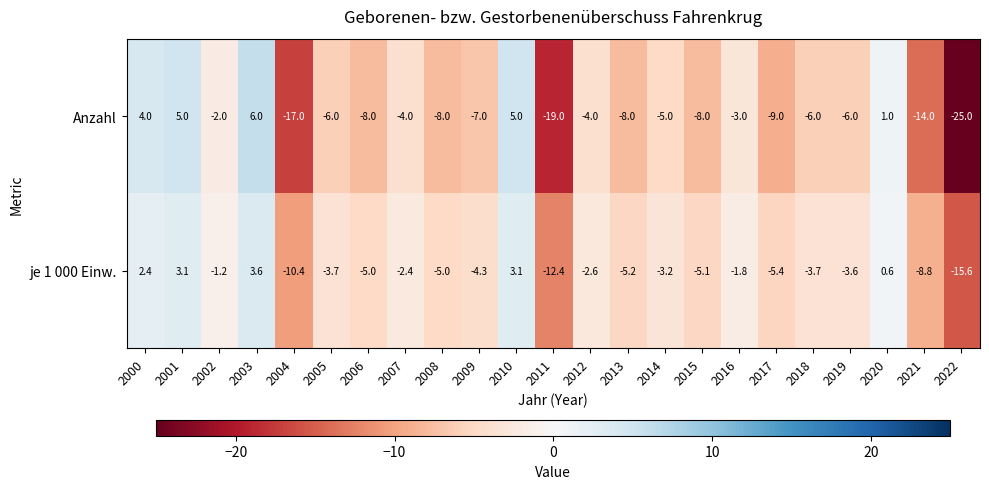

Which series has the largest total across all categories?

je 1 000 Einw.